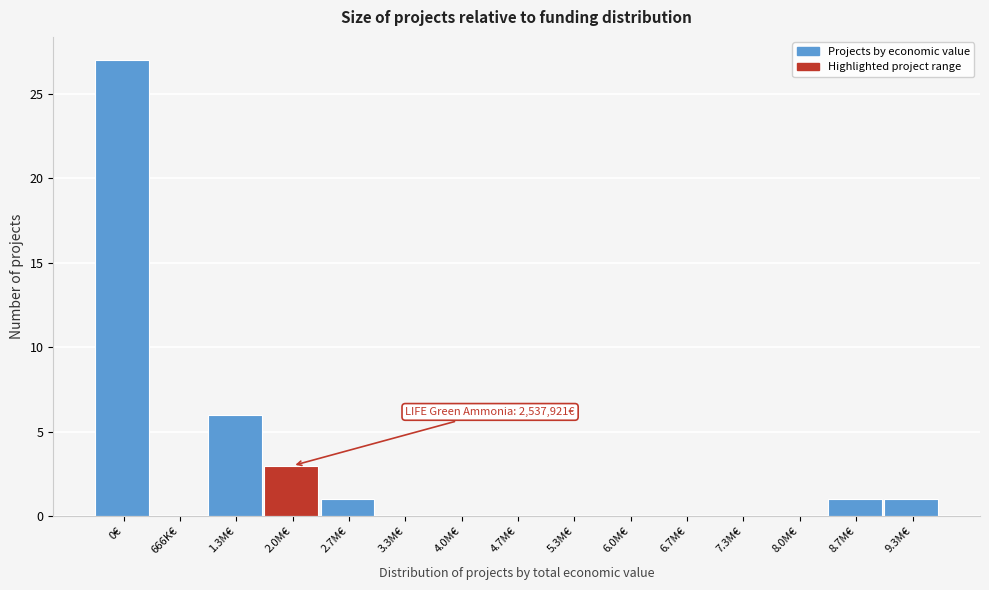

Reading right to left, what are all the values shown in this chart?

9.3M€=1	8.7M€=1	8.0M€=0	7.3M€=0	6.7M€=0	6.0M€=0	5.3M€=0	4.7M€=0	4.0M€=0	3.3M€=0	2.7M€=1	2.0M€=3	1.3M€=6	666K€=0	0€=27